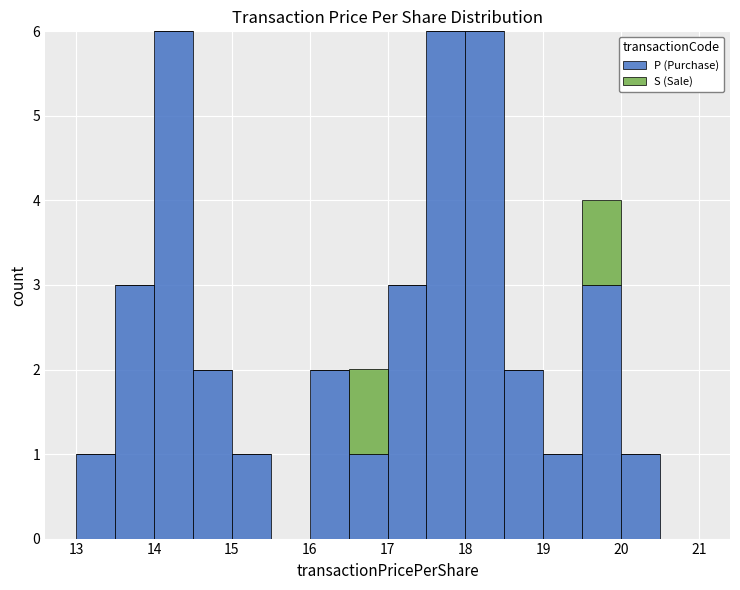

Reading left to right, list every stacked bar in this chart as the range it spans on the x-axis followed by its total height. The values are not printed on the chart, so give them approximately, as read against the axis.

13.0 to 13.5: 1
13.5 to 14.0: 3
14.0 to 14.5: 6
14.5 to 15.0: 2
15.0 to 15.5: 1
15.5 to 16.0: 0
16.0 to 16.5: 2
16.5 to 17.0: 2
17.0 to 17.5: 3
17.5 to 18.0: 6
18.0 to 18.5: 6
18.5 to 19.0: 2
19.0 to 19.5: 1
19.5 to 20.0: 4
20.0 to 20.5: 1
20.5 to 21.0: 0